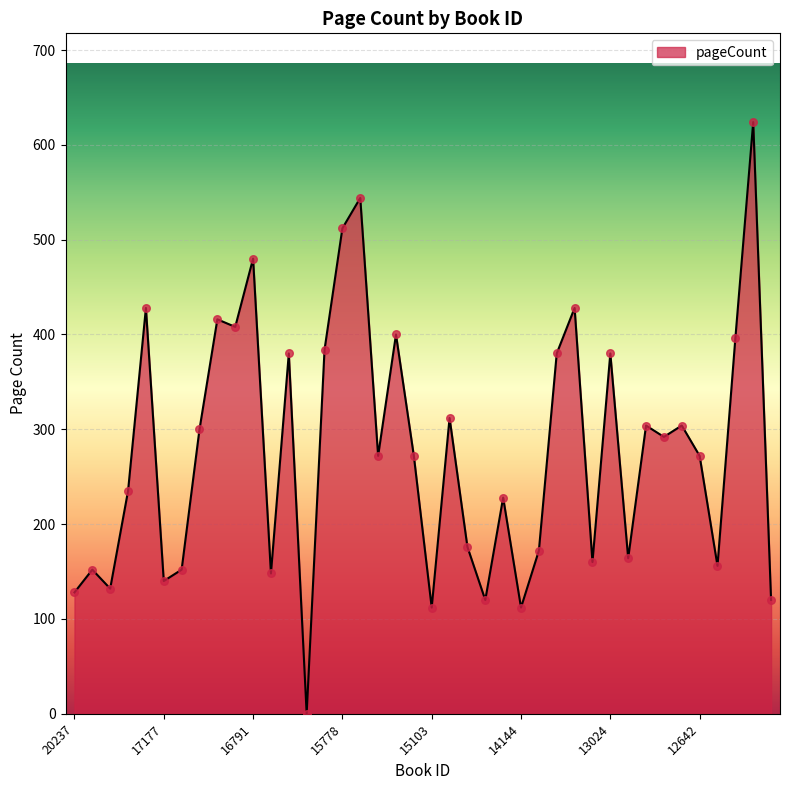

How many lines are shown in the chart?

1